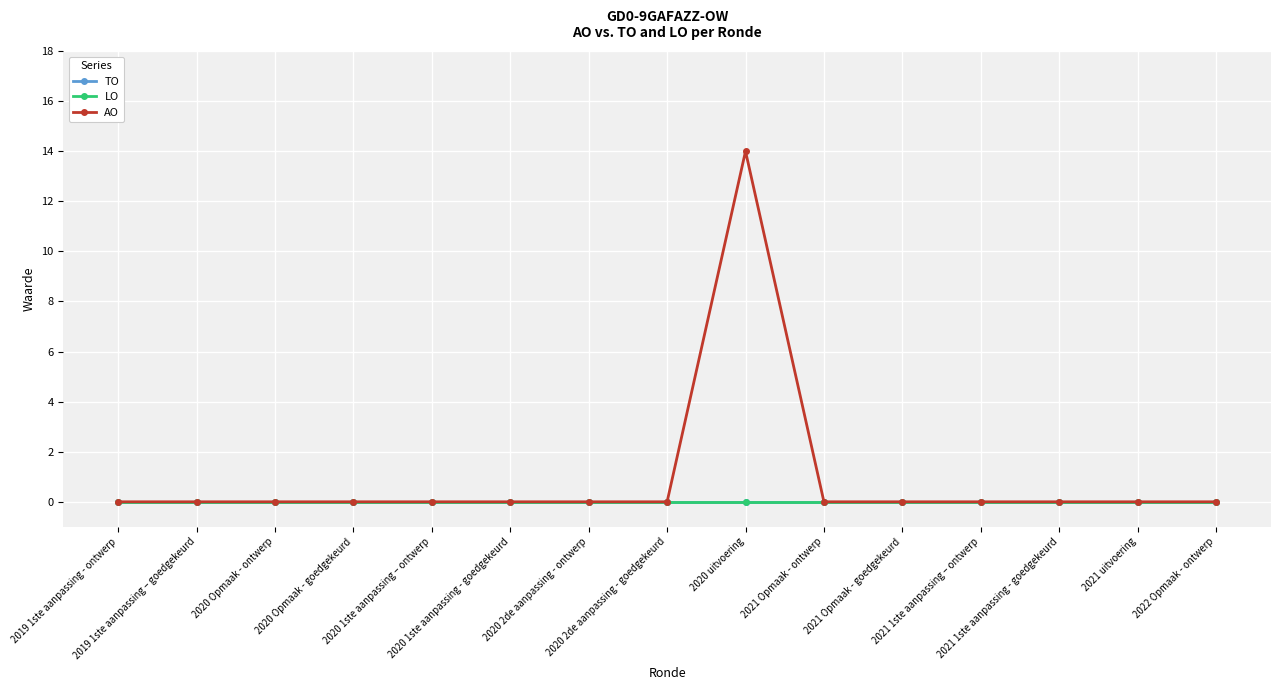

Is this an area chart (filled region under the line)?

No